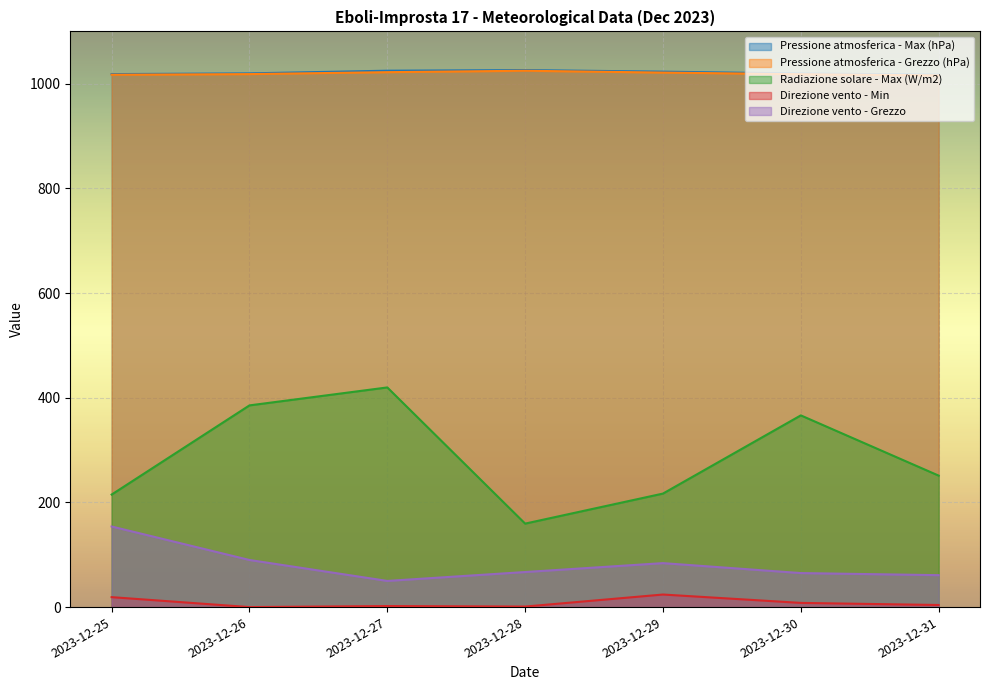

Where is the first local minimum for Direzione vento - Min?

2023-12-26